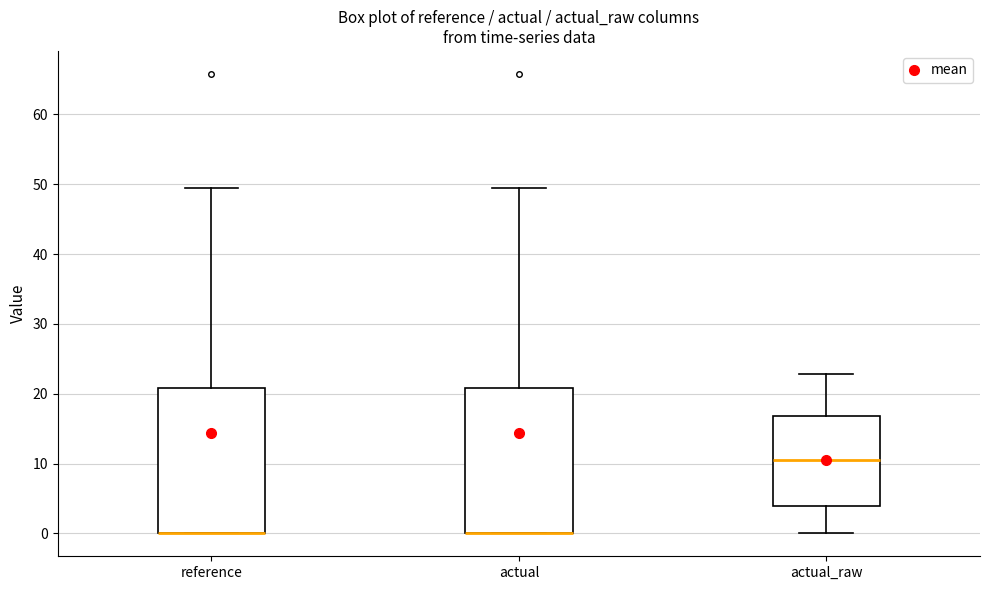

Reading left to right, transcribe this box plot: for each box, give where its median line is, the range the box spans, and where its two whiskers end, as read against the y-axis. The values are not printed on the chart, so give them approximately, as read against the axis.

reference: median 0 (drawn on the box's lower edge), box 0 to 21, whiskers 0 to 49
actual: median 0 (drawn on the box's lower edge), box 0 to 21, whiskers 0 to 49
actual_raw: median 11, box 4 to 17, whiskers 0 to 23